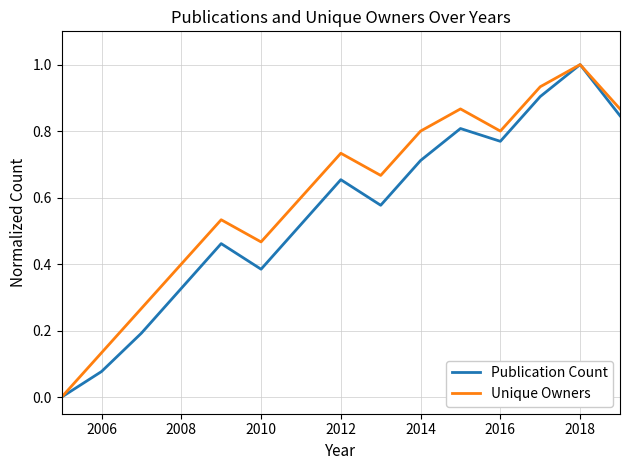

Does the chart display data point markers on the line(s)?

No